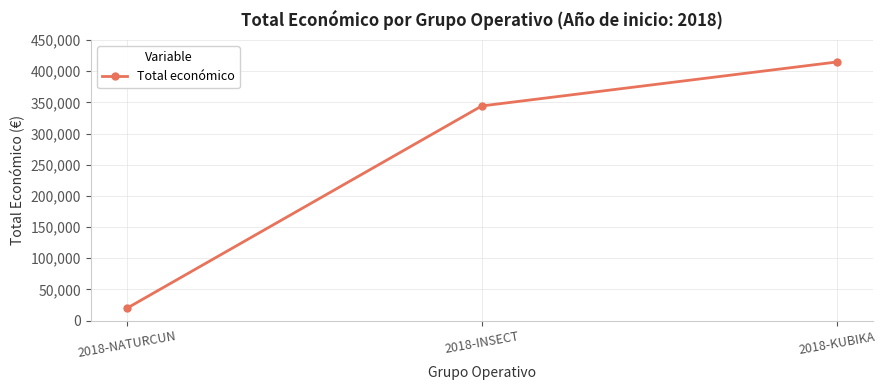

Reading right to left, extract all data points from this chart.

2018-KUBIKA=414788	2018-INSECT=344243	2018-NATURCUN=19478